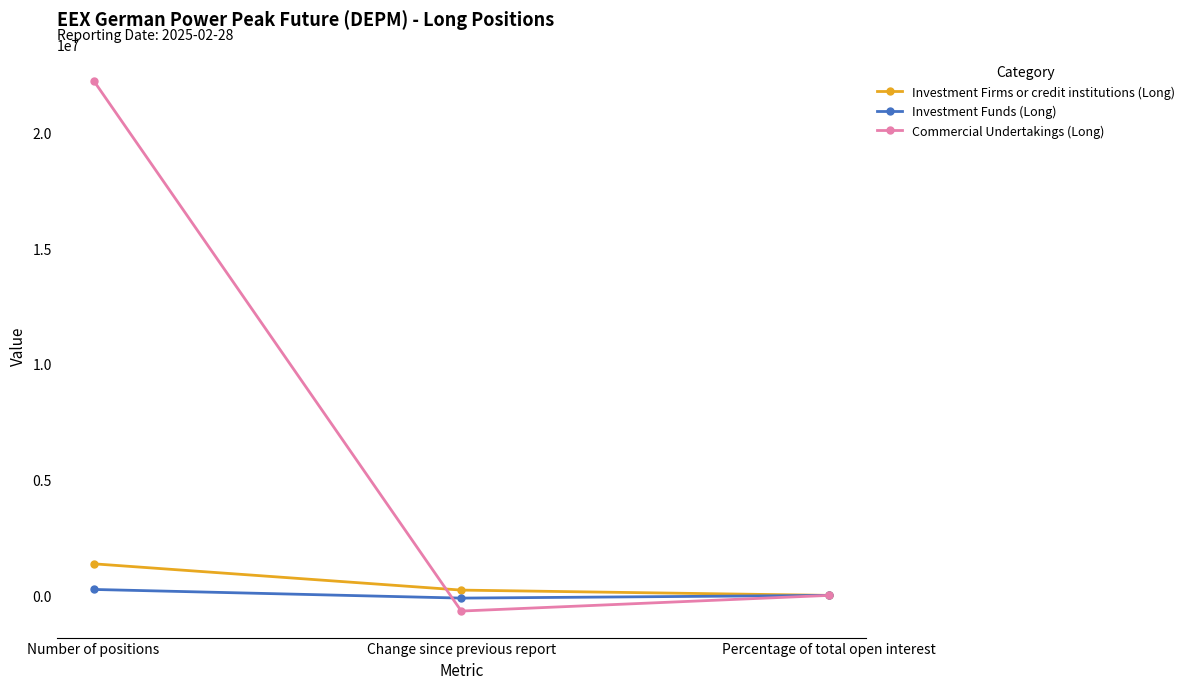

What is the spread (max minus min) of values at Change since previous report?

905532.0